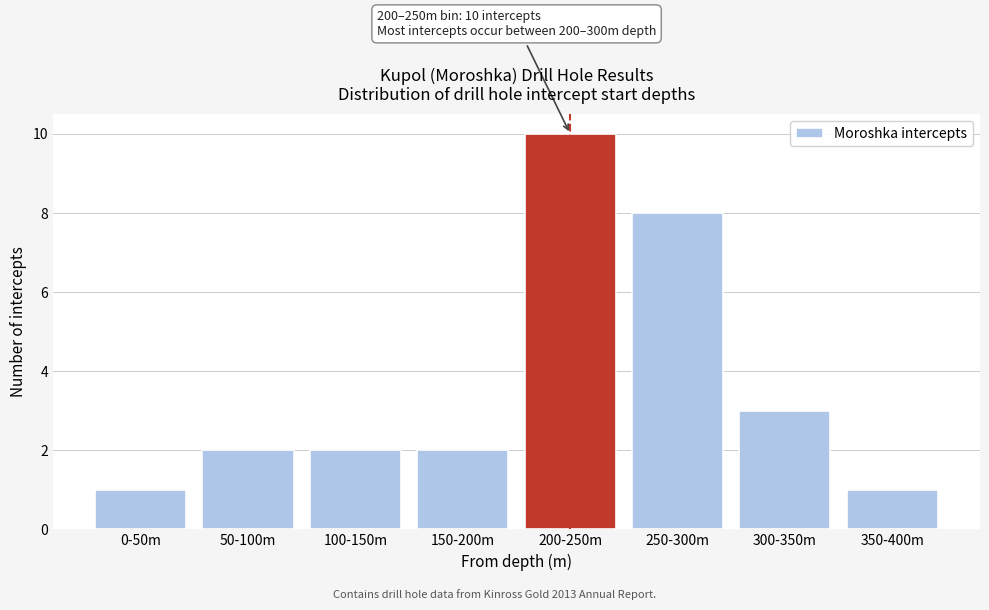

Reading left to right, list all the values displayed in this chart.

0-50m=1	50-100m=2	100-150m=2	150-200m=2	200-250m=10	250-300m=8	300-350m=3	350-400m=1